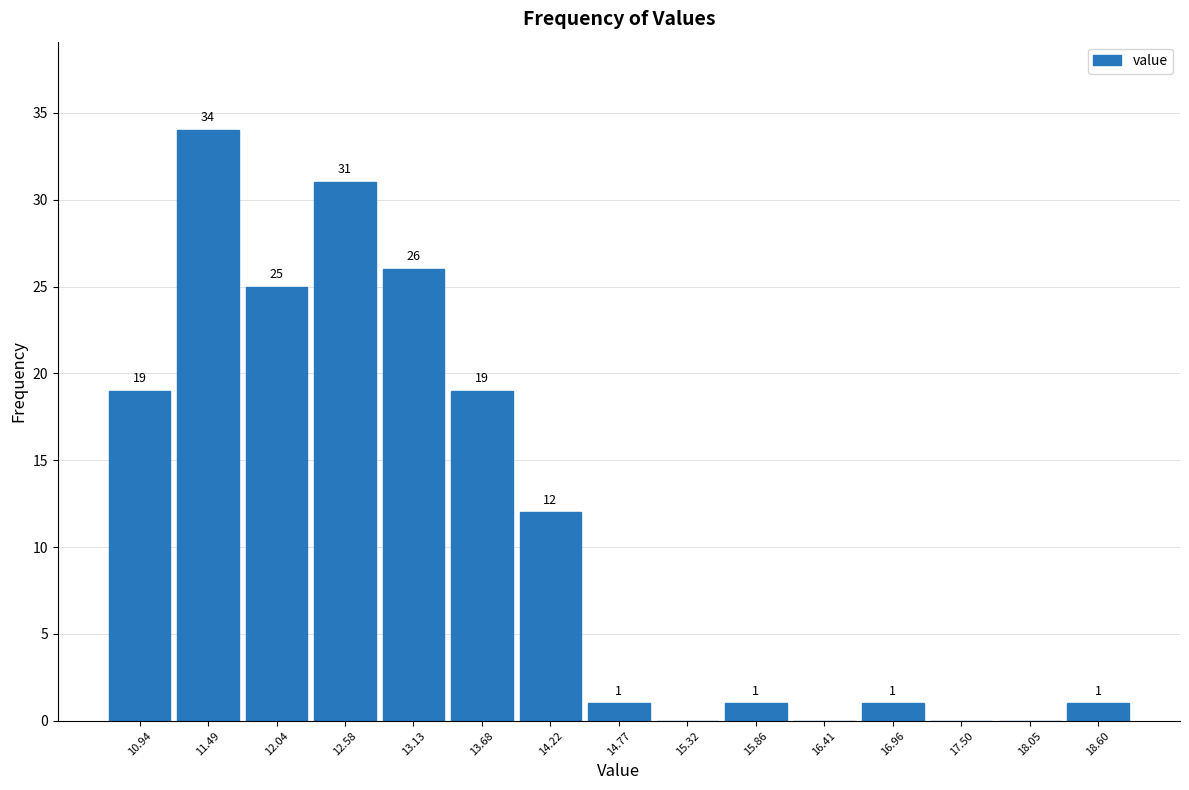

Which range on the x-axis has the tallest bar?

11.2 to 11.8